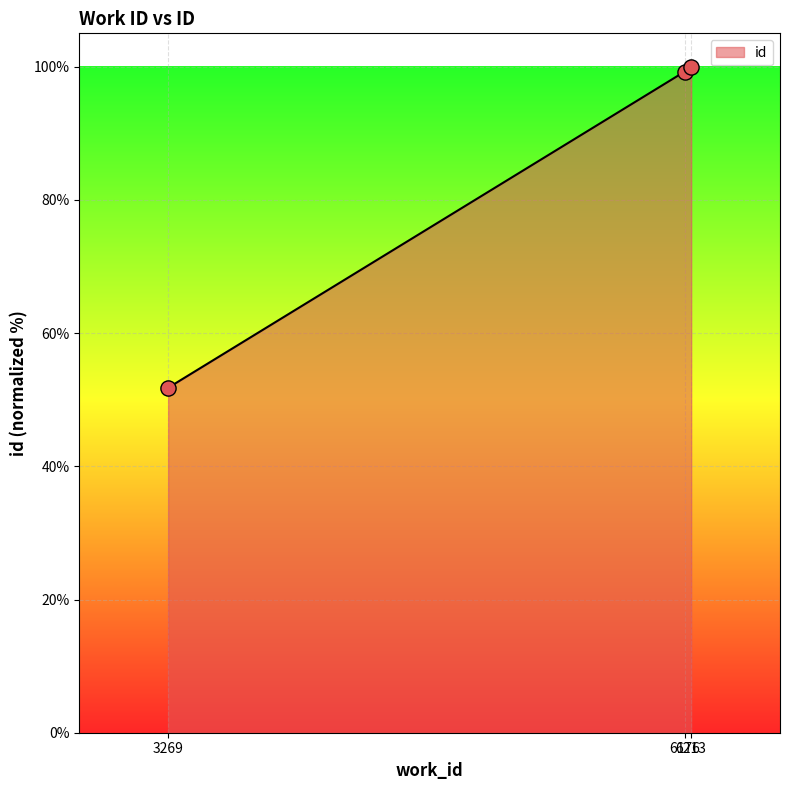

What is the difference between the second highest and minimum values?

47.5